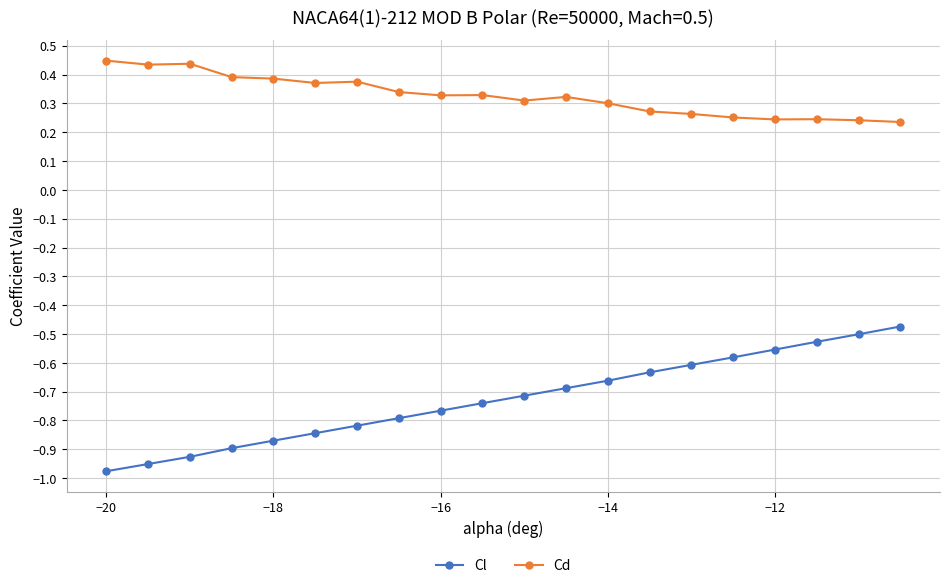

True or false: Cd and Cl cross at least once.

False